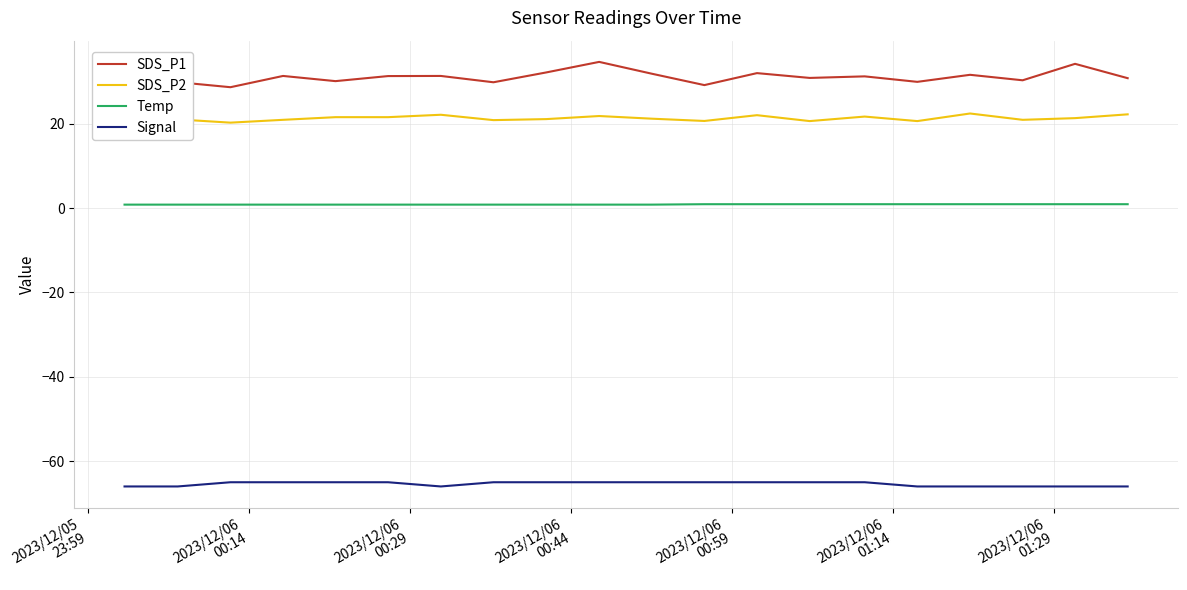

True or false: SDS_P2 and Temp cross at least once.

False